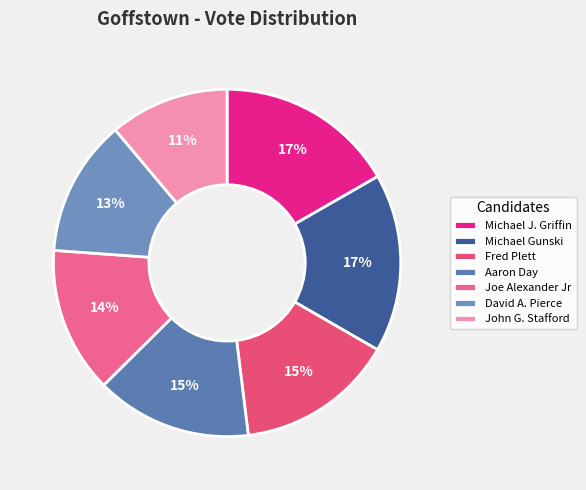

The Joe Alexander Jr slice represents 14% of the pie. True or false?

True